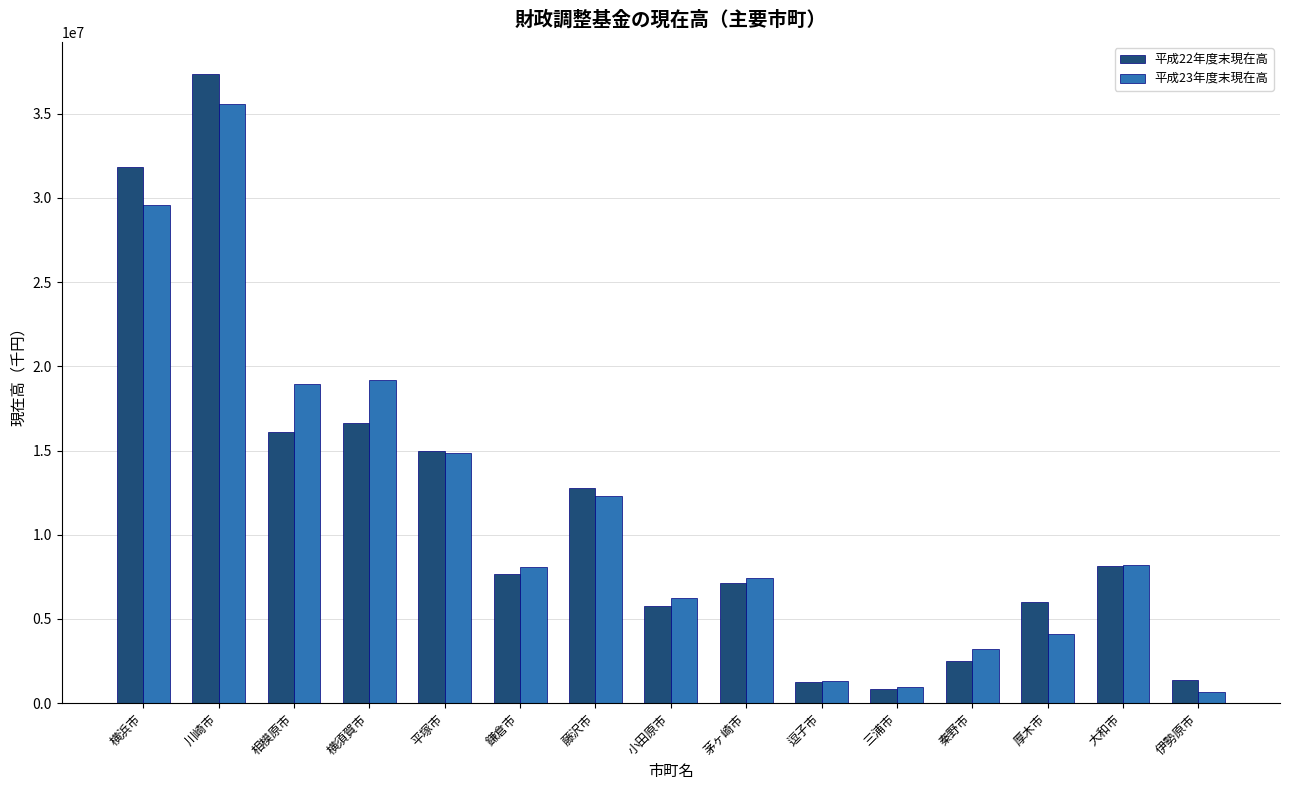

What is the total value across all series at 相模原市?

35040821